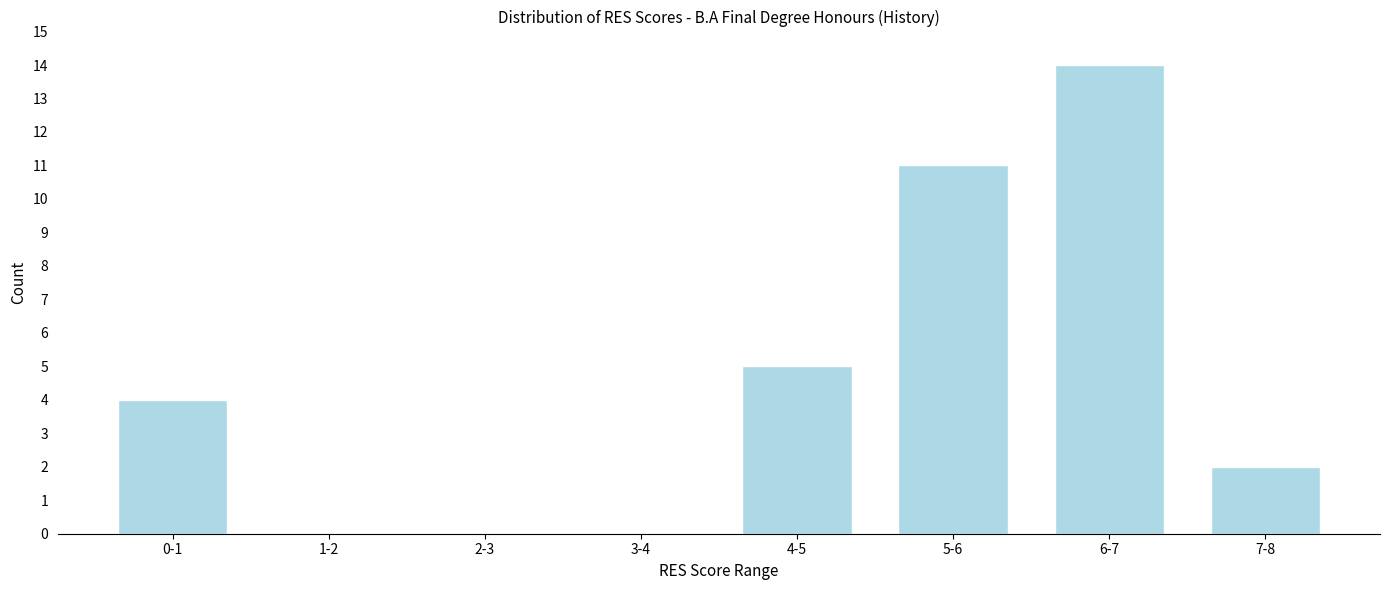

Reading left to right, what are all the values shown in this chart?

0-1=4	1-2=0	2-3=0	3-4=0	4-5=5	5-6=11	6-7=14	7-8=2